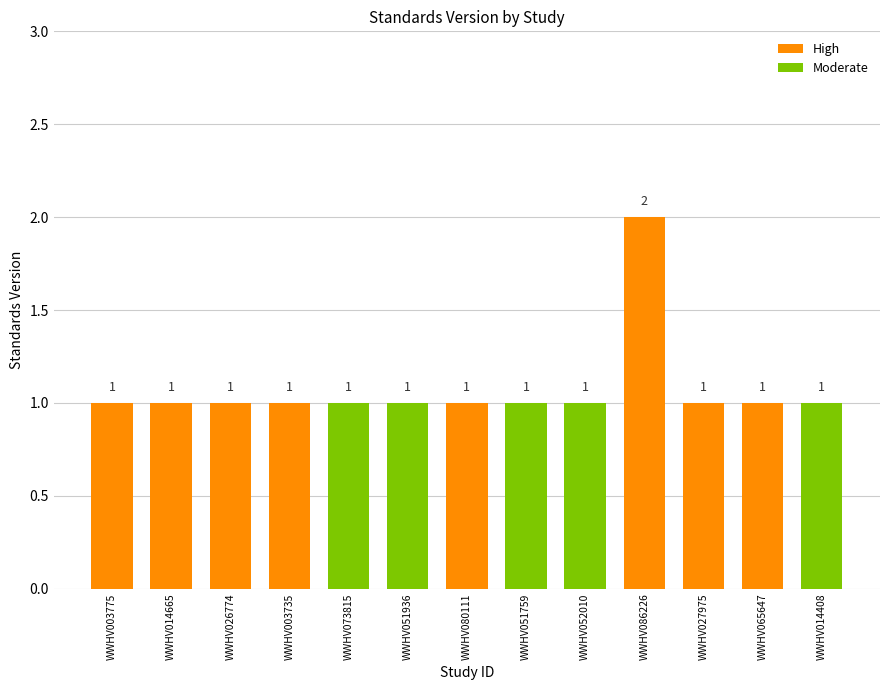

What is the approximate value at WWHV080111?

1